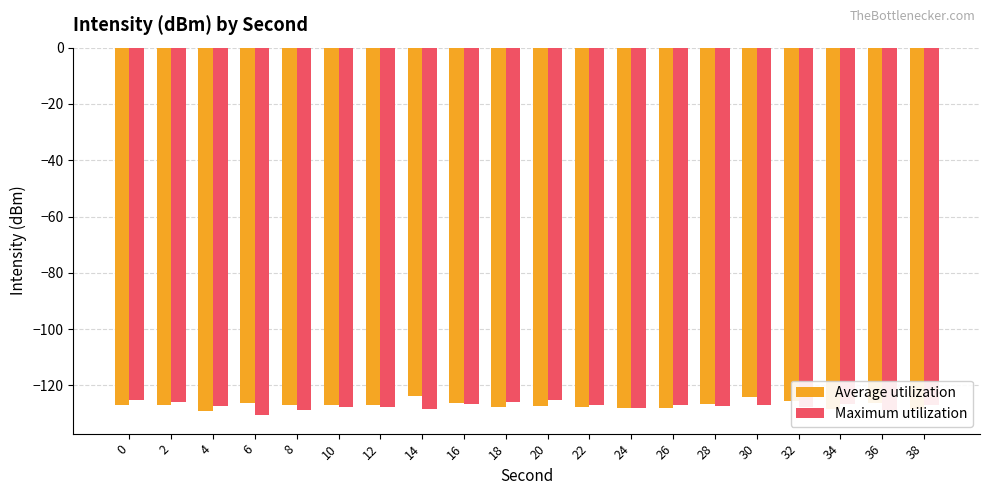

What is the value of the Average utilization bar at the 1st from the left?

-126.9